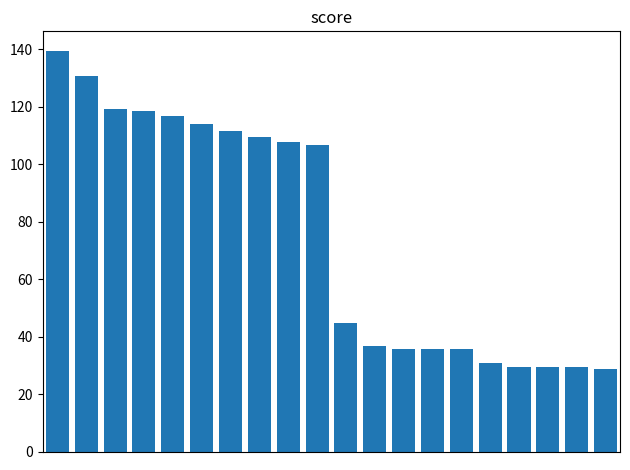

The genomically_tumour series shows 106.8 at 9. True or false?

True